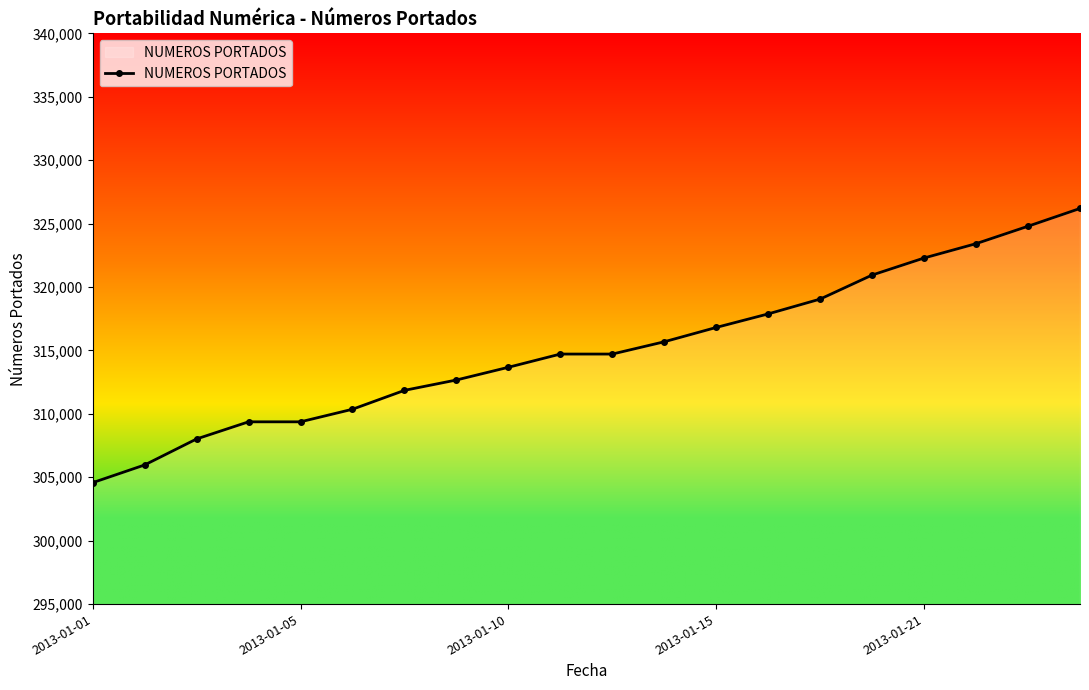

What is the minimum value shown in the chart?

304573